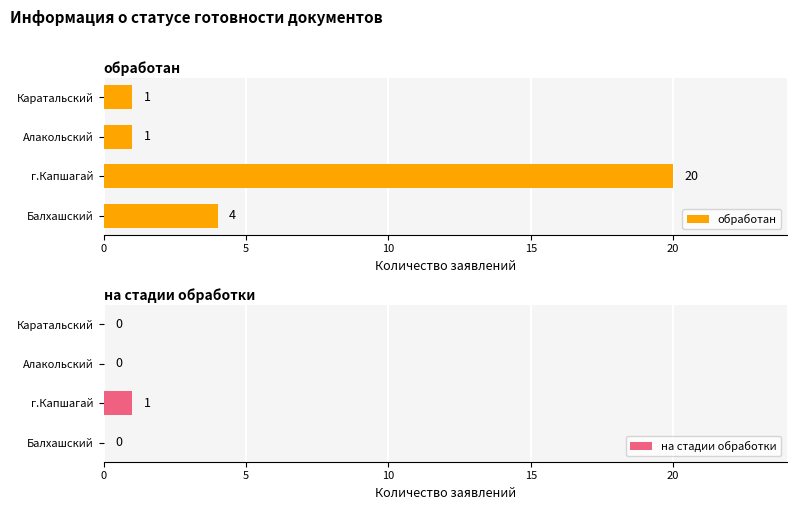

How many обработан values are between 1 and 20?

4